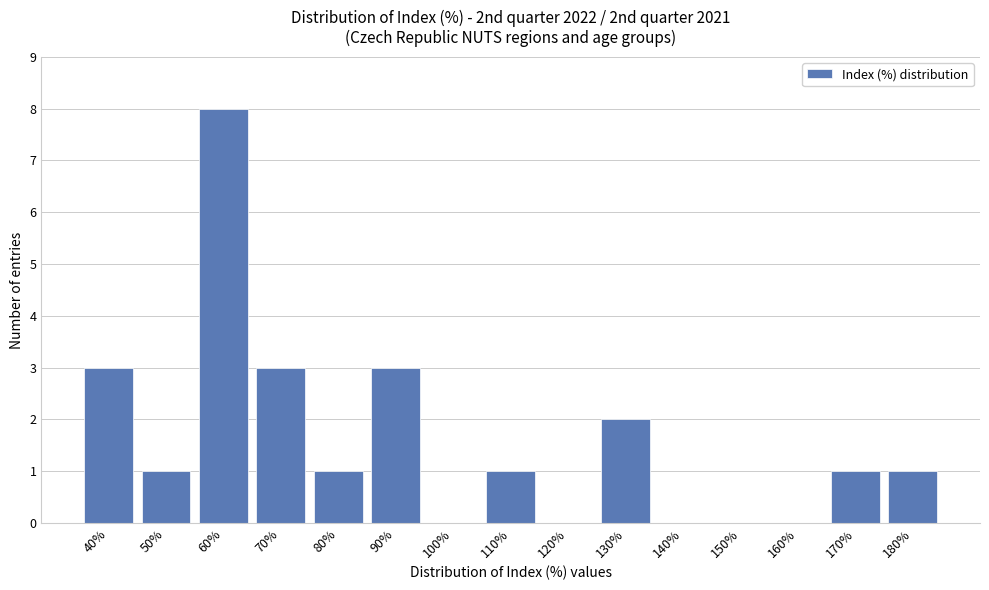

Reading right to left, transcribe all the data shown in this chart.

180%=1	170%=1	160%=0	150%=0	140%=0	130%=2	120%=0	110%=1	100%=0	90%=3	80%=1	70%=3	60%=8	50%=1	40%=3